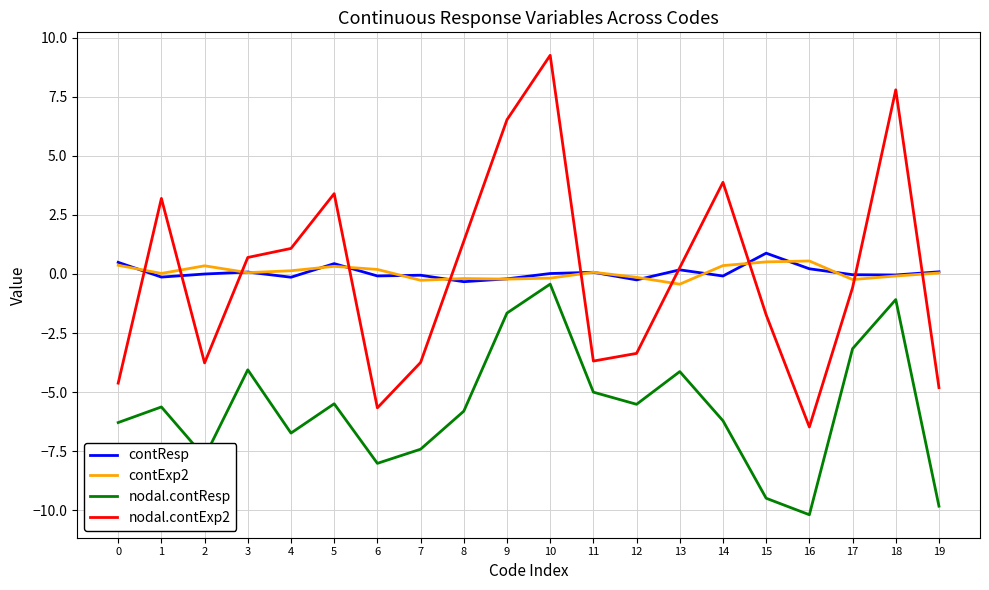

Which series has the widest spread of values?

nodal.contExp2